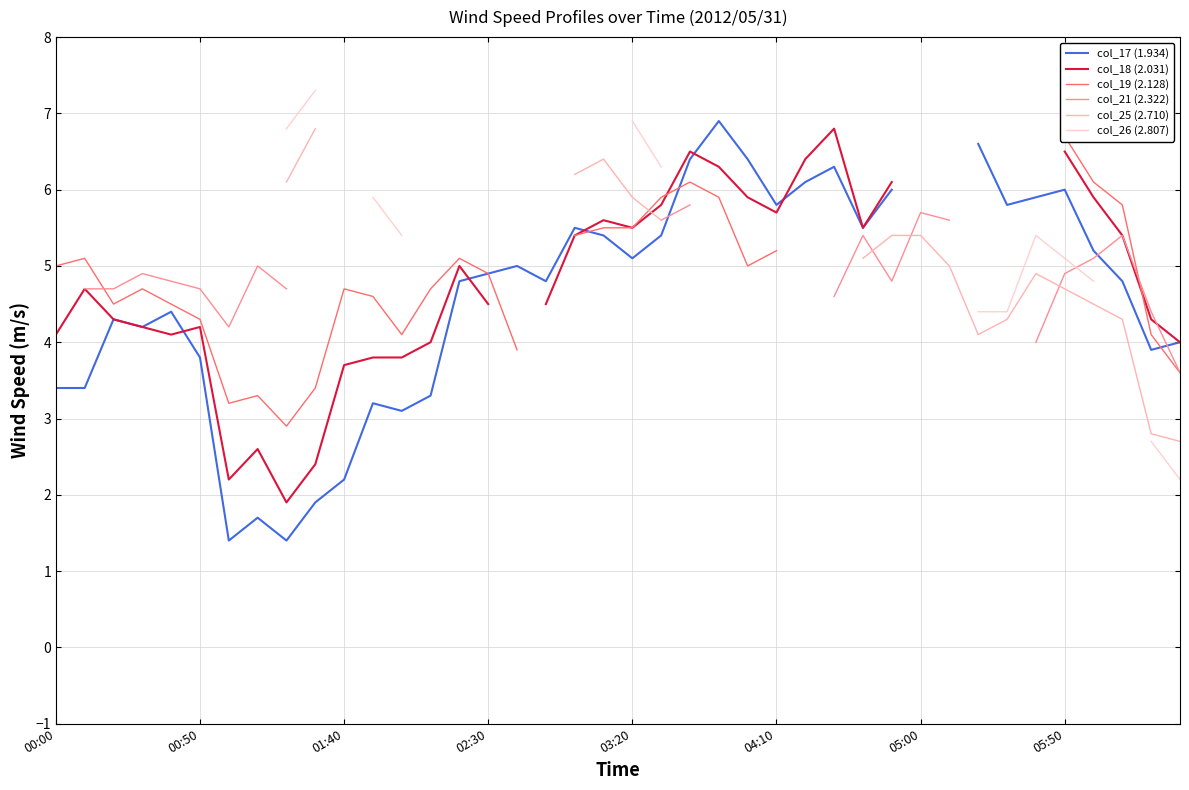

How many data points in col_25 (2.710) are less than 6?

14